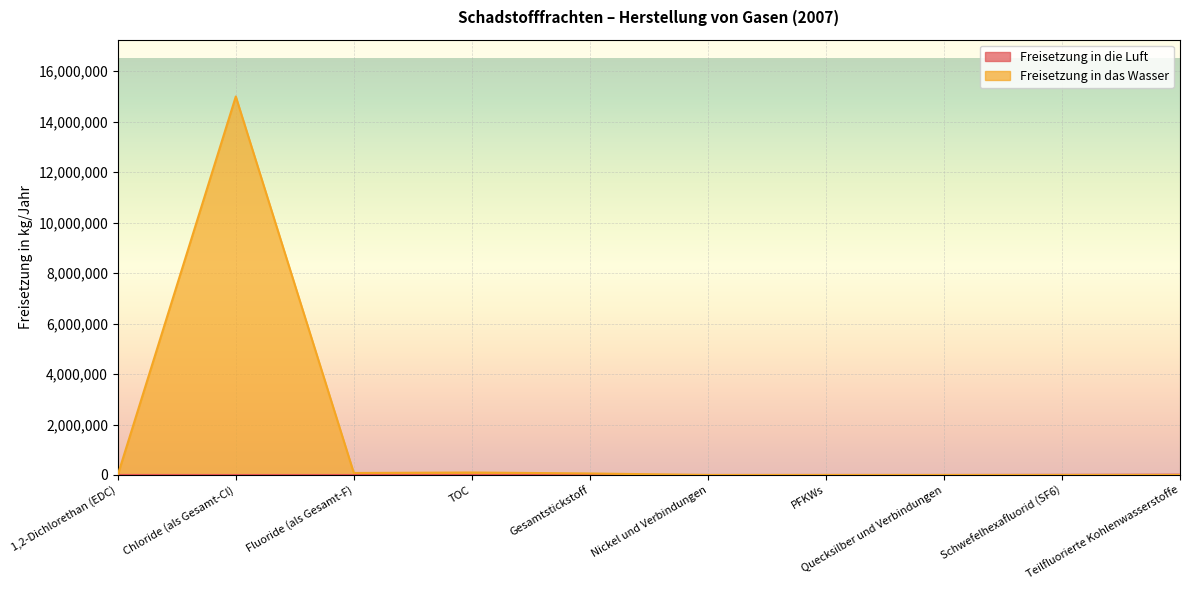

Where is the first local maximum for Freisetzung in das Wasser?

Chloride (als Gesamt-Cl)